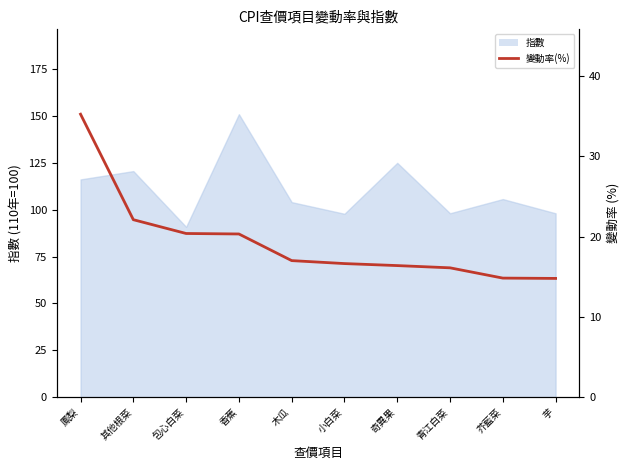

The value at 奇異果 is 22.2. True or false?

False